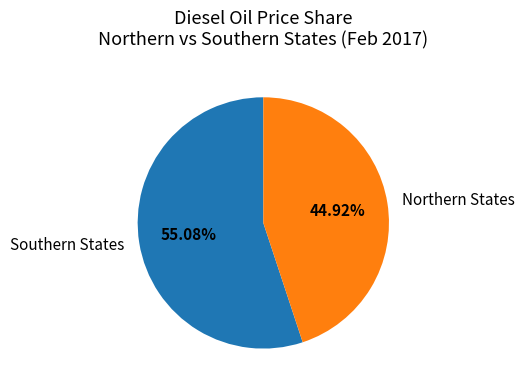

What is the ratio of the value at Southern States to the value at Northern States?

1.2